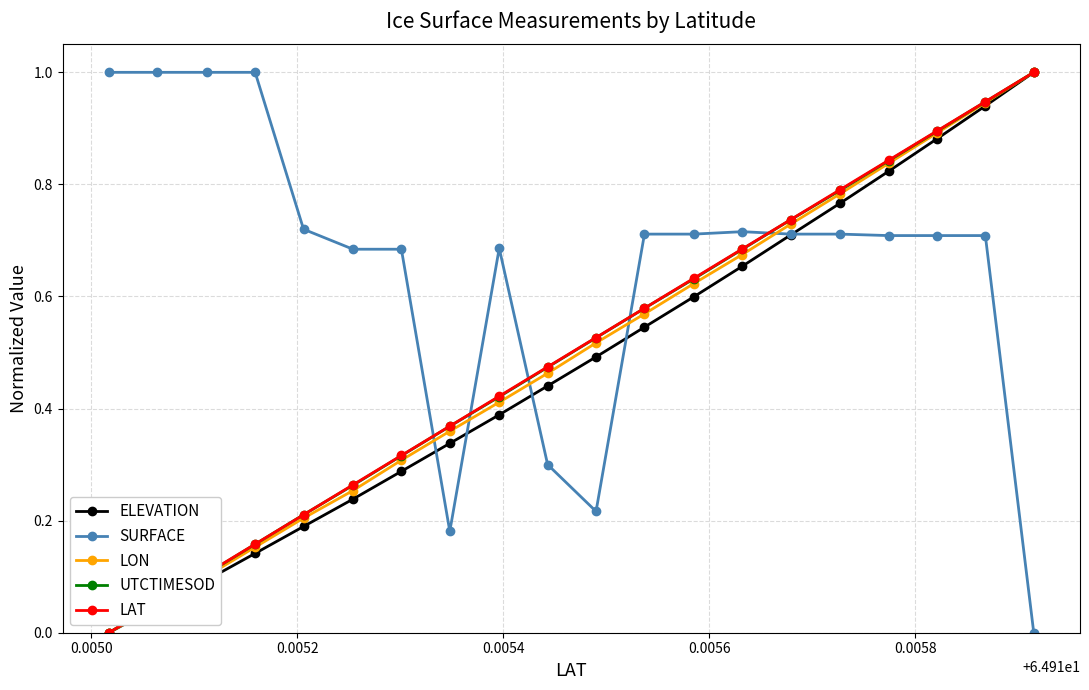

True or false: ELEVATION has more than 2 points higher than both neighbors.

False